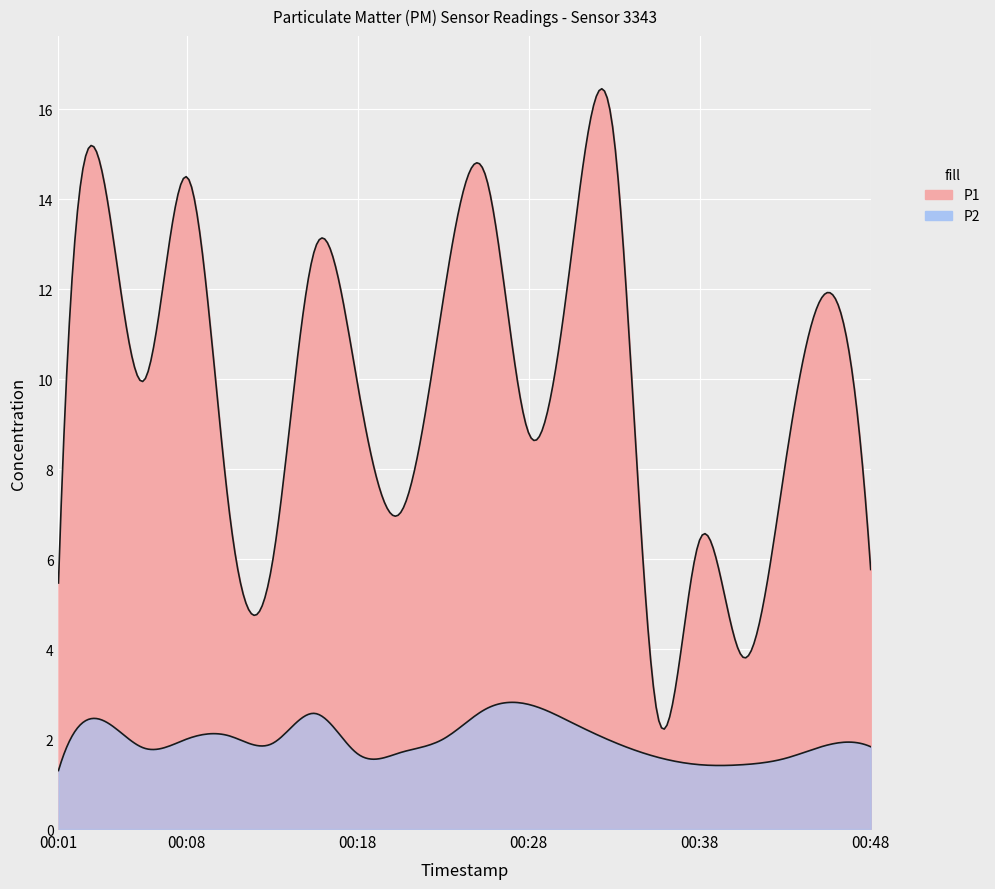

Is it true that P1 equals 4.0 at 00:13?

False